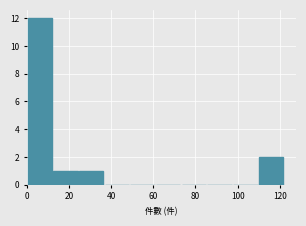

Reading left to right, list every bar in this chart as the range it spans on the x-axis followed by its height. Neither the bar edges nor the heights are printed on the chart, so give them approximately, as read against the axes.

0.0 to 12.2: 12
12.2 to 24.4: 1
24.4 to 36.6: 1
36.6 to 48.8: 0
48.8 to 61.0: 0
61.0 to 73.2: 0
73.2 to 85.4: 0
85.4 to 97.6: 0
97.6 to 109.8: 0
109.8 to 122.0: 2